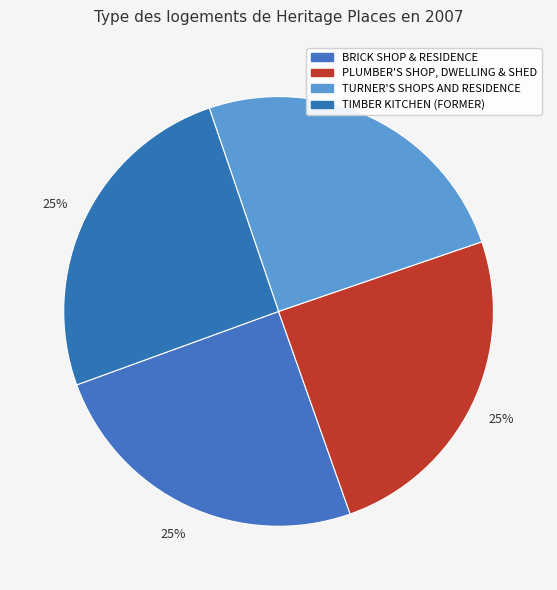

Between PLUMBER'S SHOP, DWELLING & SHED and TURNER'S SHOPS AND RESIDENCE, which is larger?

TURNER'S SHOPS AND RESIDENCE